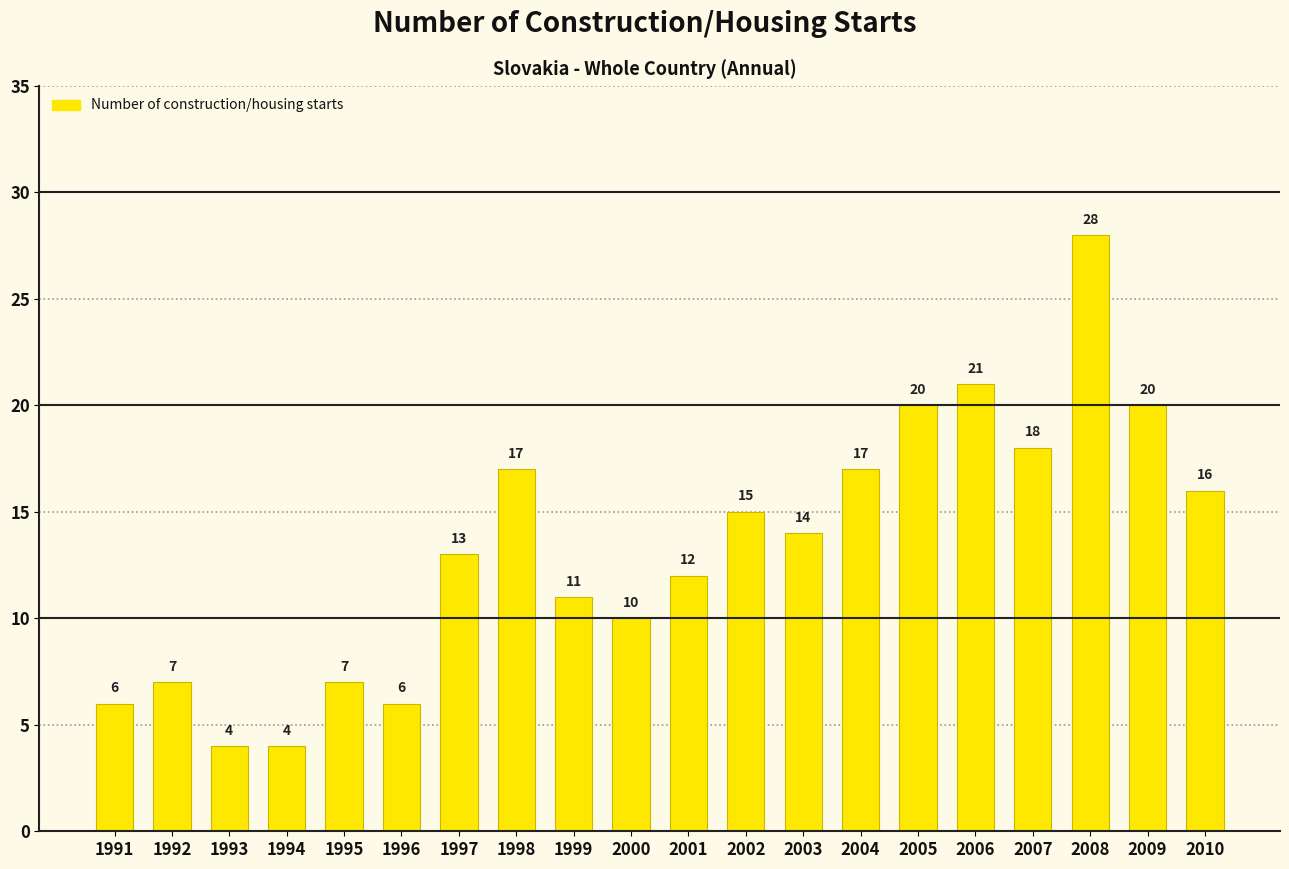

Count the number of data series in this chart.

1